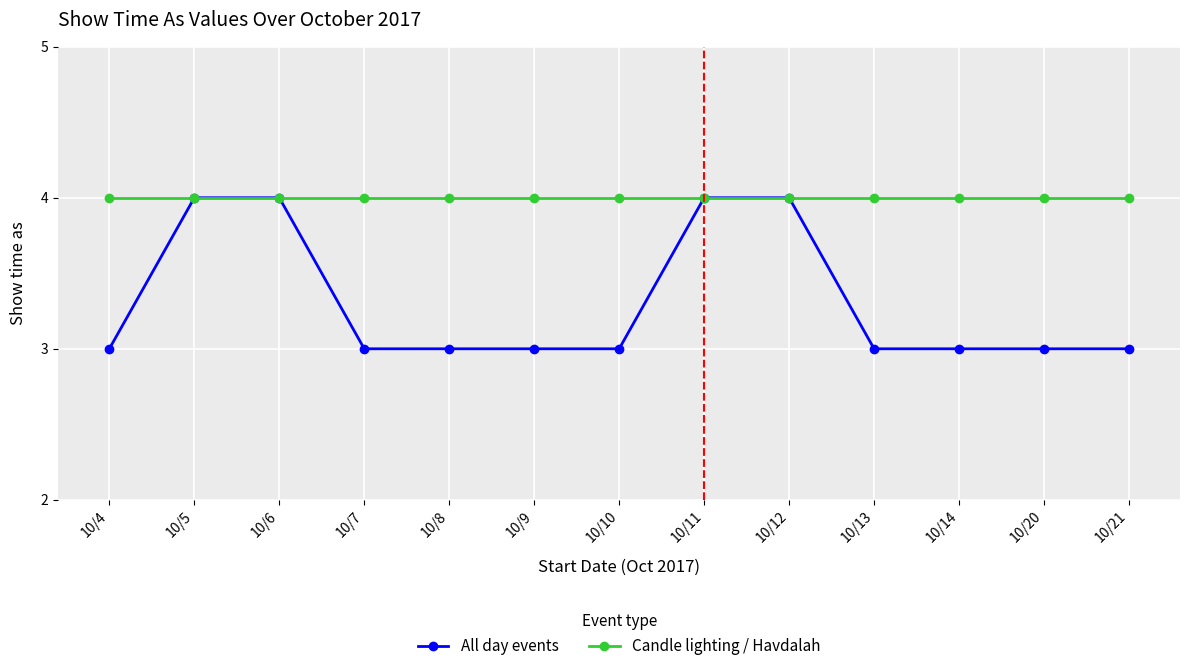

Reading left to right, extract all data points from this chart.

All day events: 10/4=3	10/5=4	10/6=4	10/7=3	10/8=3	10/9=3	10/10=3	10/11=4	10/12=4	10/13=3	10/14=3	10/20=3	10/21=3
Candle lighting / Havdalah: 10/4=4	10/5=4	10/6=4	10/7=4	10/8=4	10/9=4	10/10=4	10/11=4	10/12=4	10/13=4	10/14=4	10/20=4	10/21=4